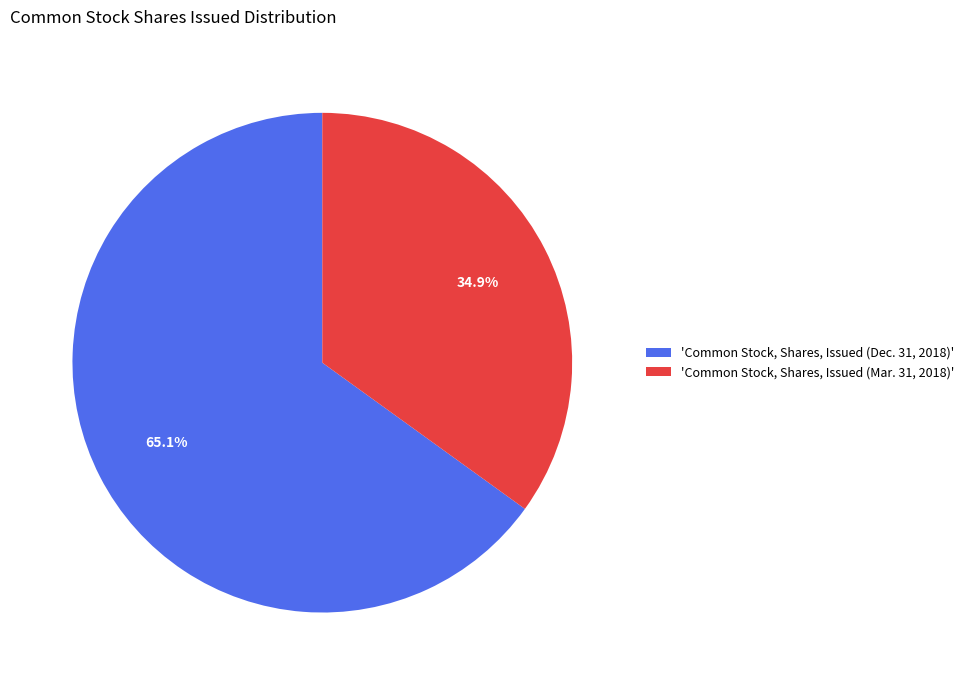

Rank the categories by value from lowest to highest.

'Common Stock, Shares, Issued (Mar. 31, 2018)', 'Common Stock, Shares, Issued (Dec. 31, 2018)'